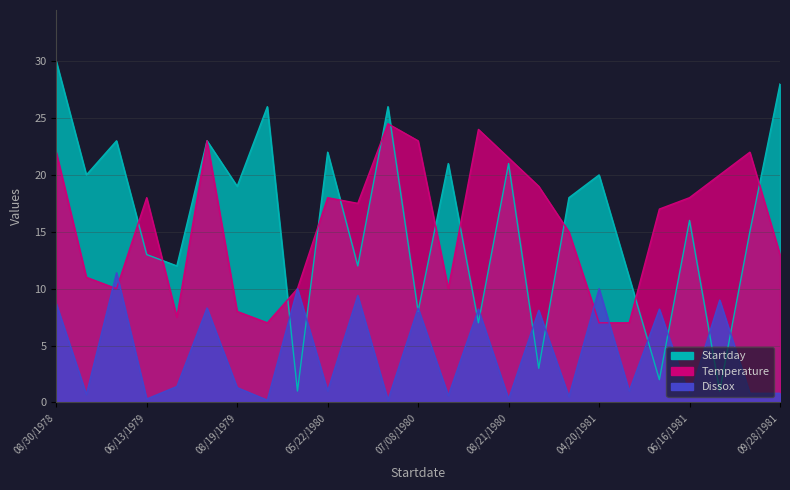

The Dissox series shows 0.6 at 07/21/1980. True or false?

True